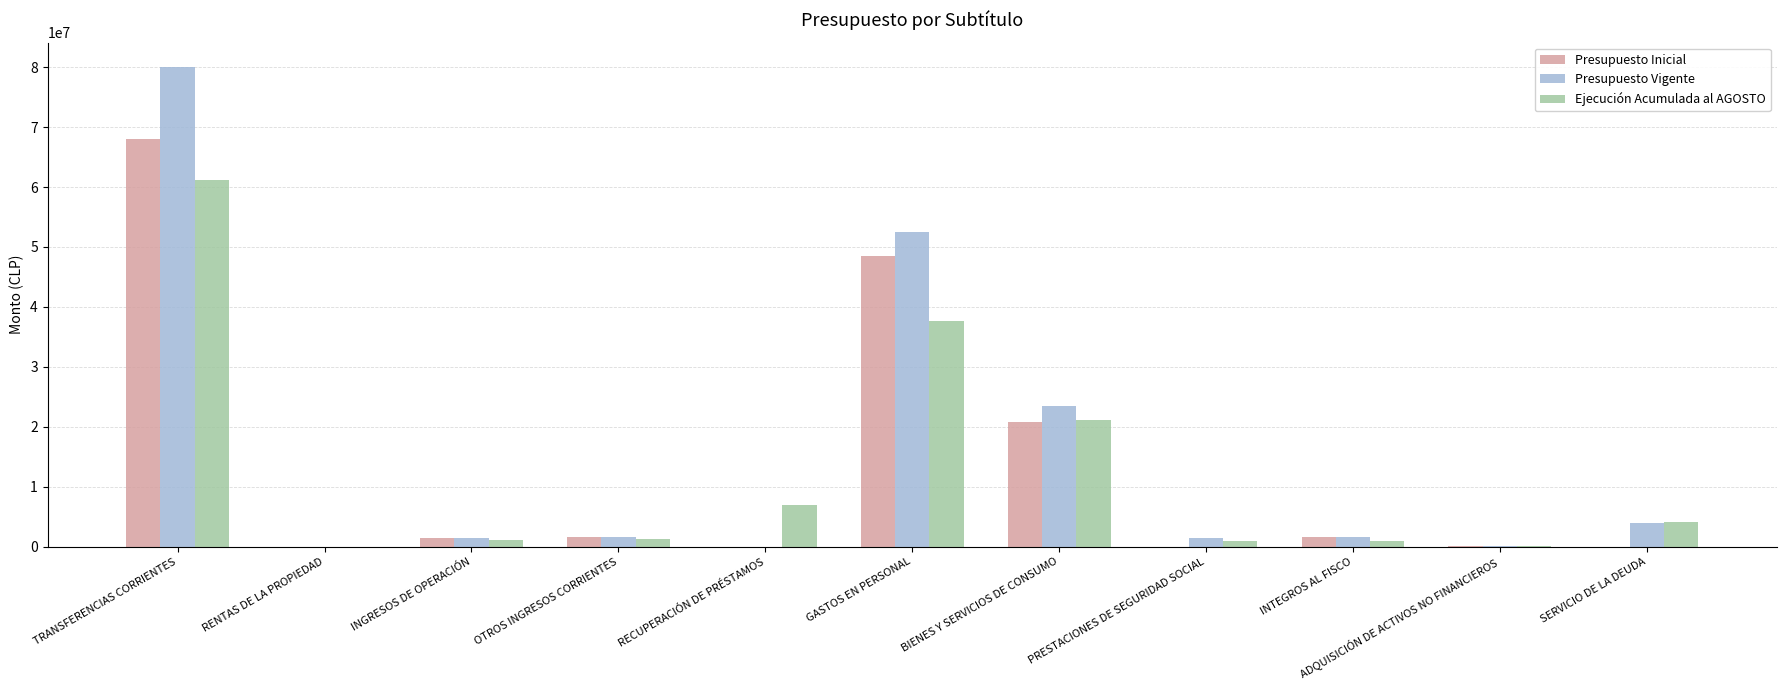

At which label does Presupuesto Inicial first exceed 1364602?

TRANSFERENCIAS CORRIENTES